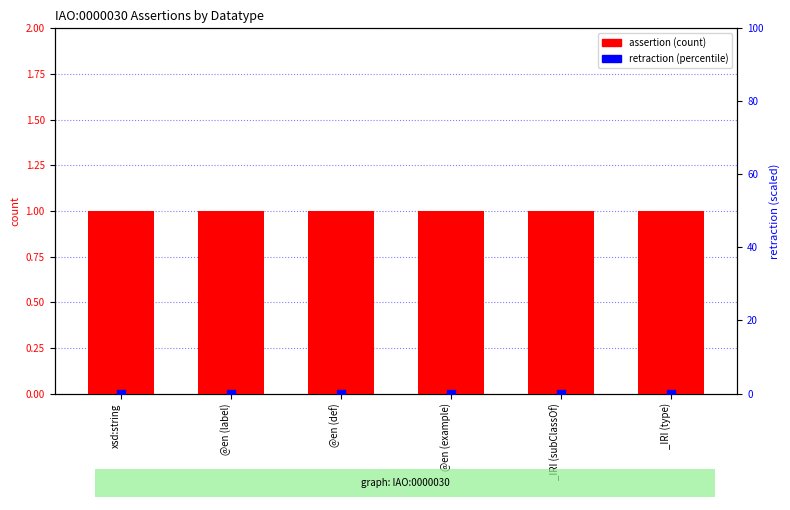

Which series contains the lowest Y value?

retraction